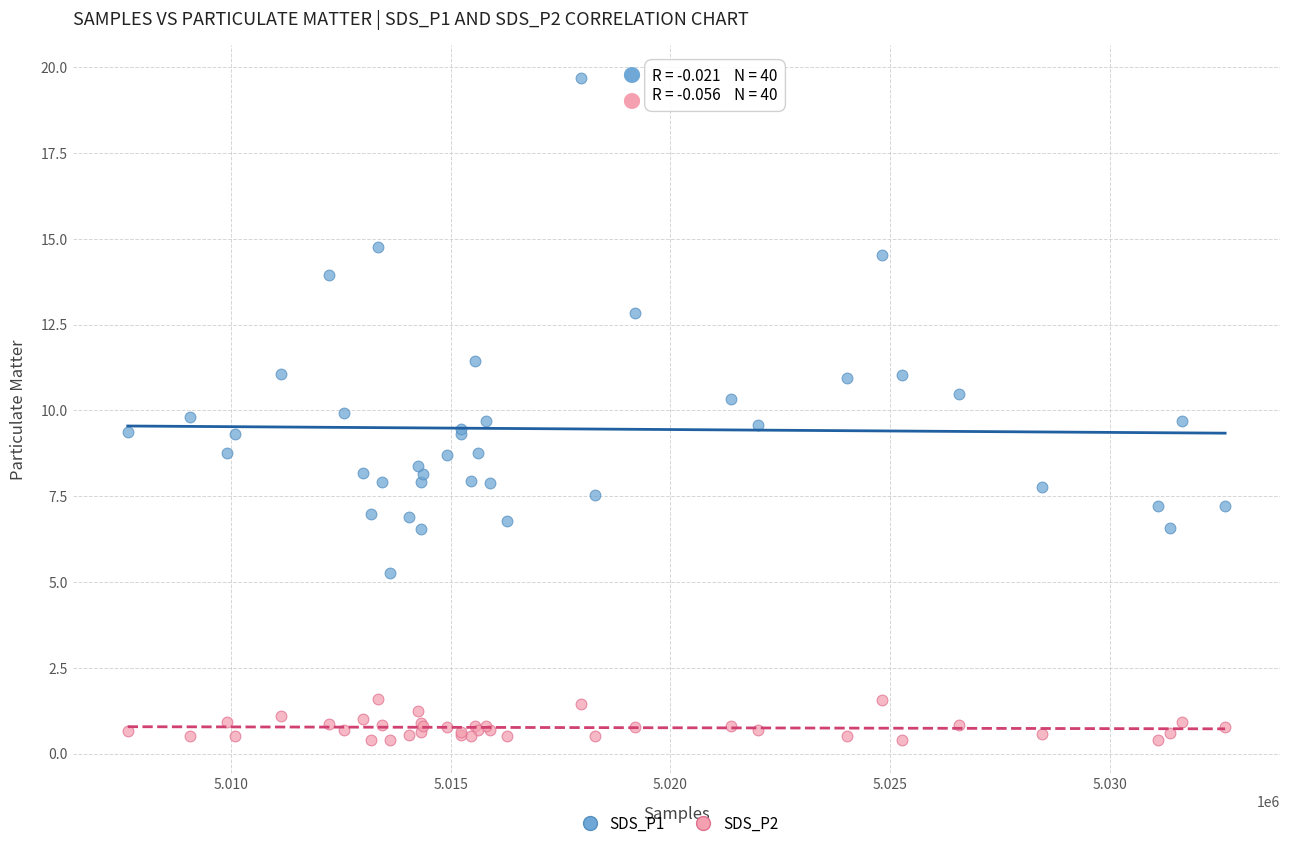

What is the X range (max minus min) for the scatter plot?

24956.0